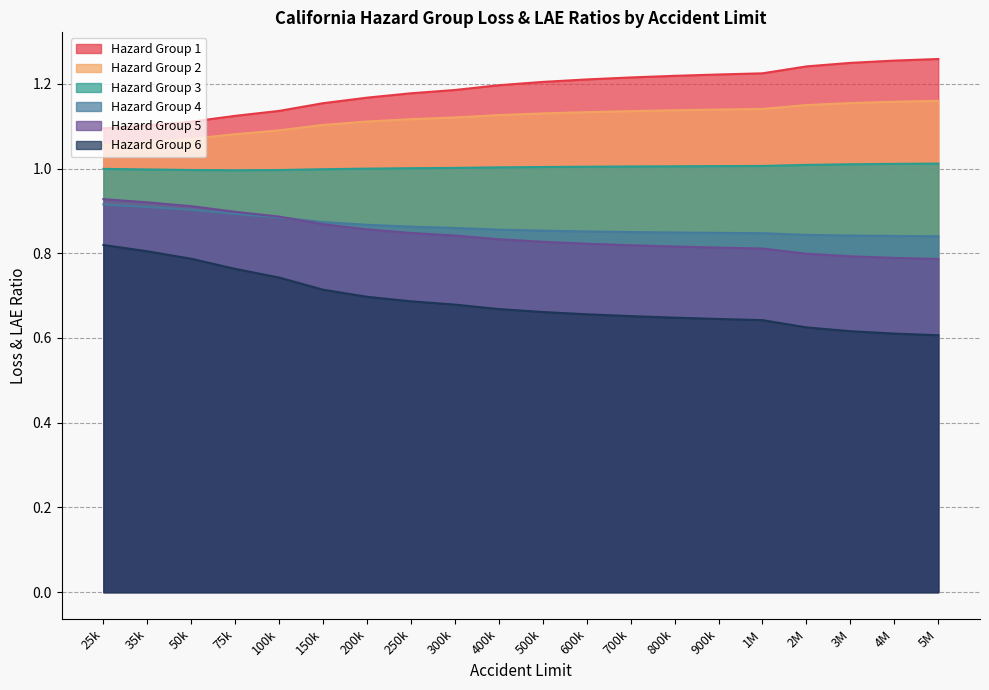

What is the spread (max minus min) of values at 800000?

0.6